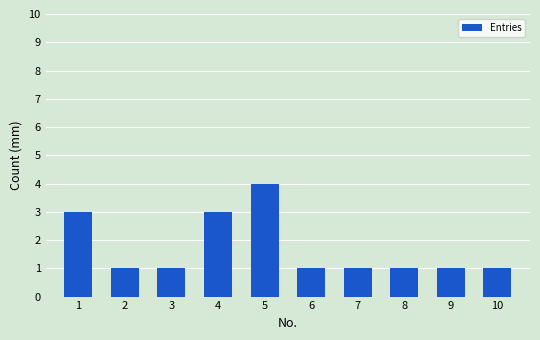

What is the greatest value displayed?

4